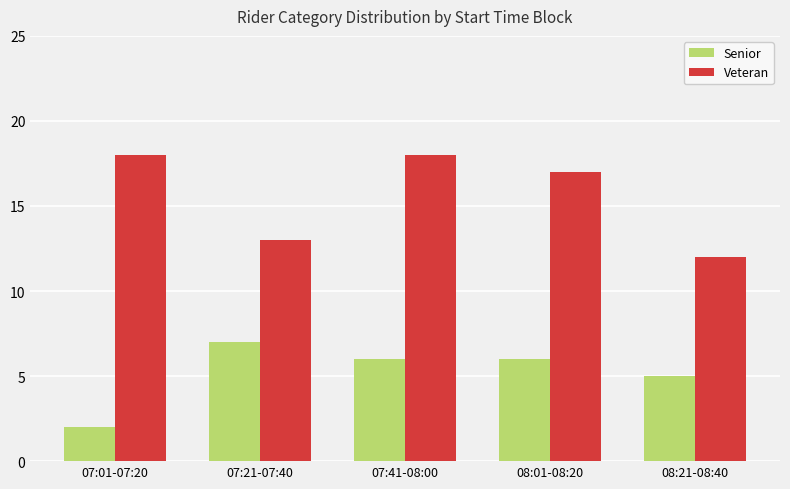

What is the difference between the Senior values at 08:01-08:20 and 07:21-07:40?

1